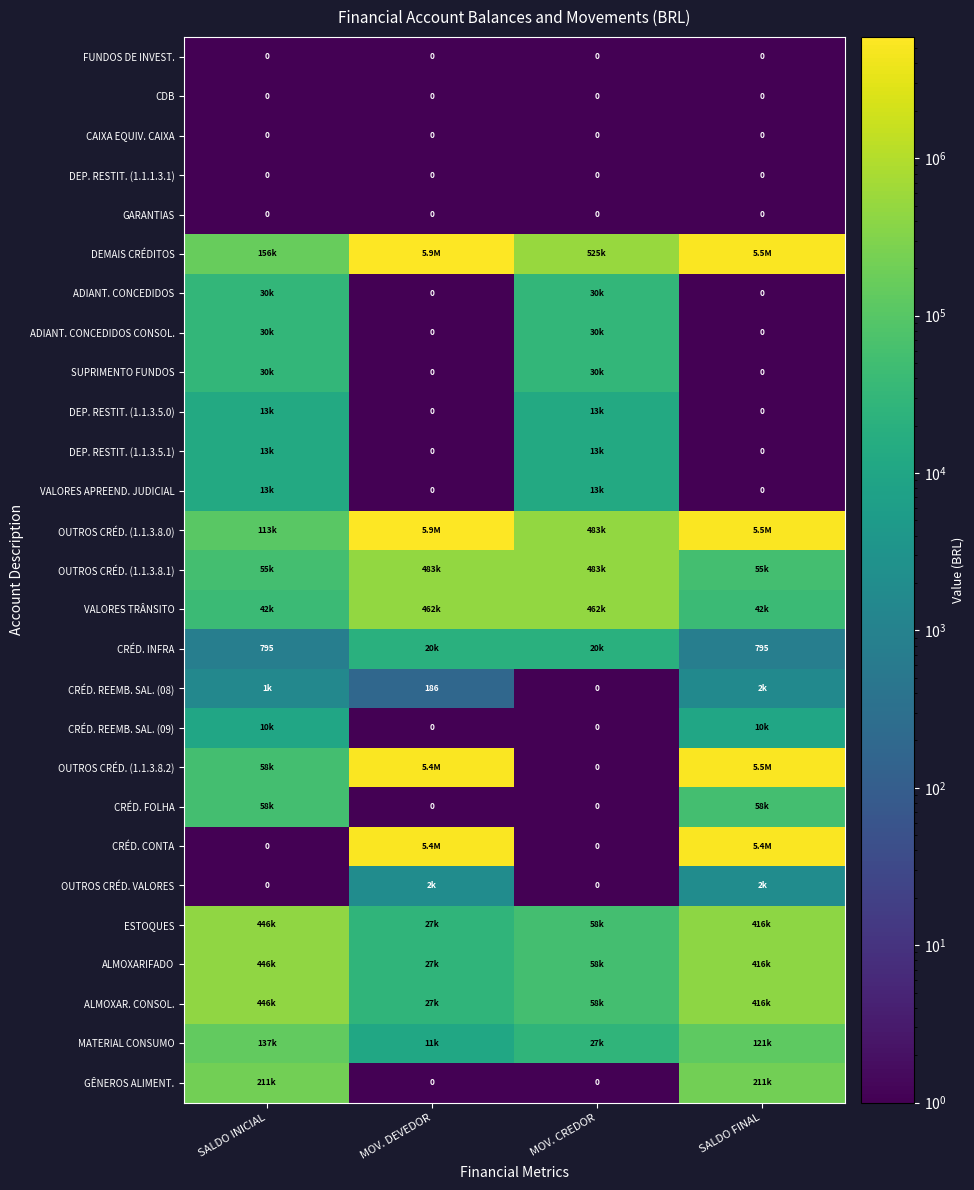

What is the maximum value for DEMAIS CRÉDITOS?

5903939.9